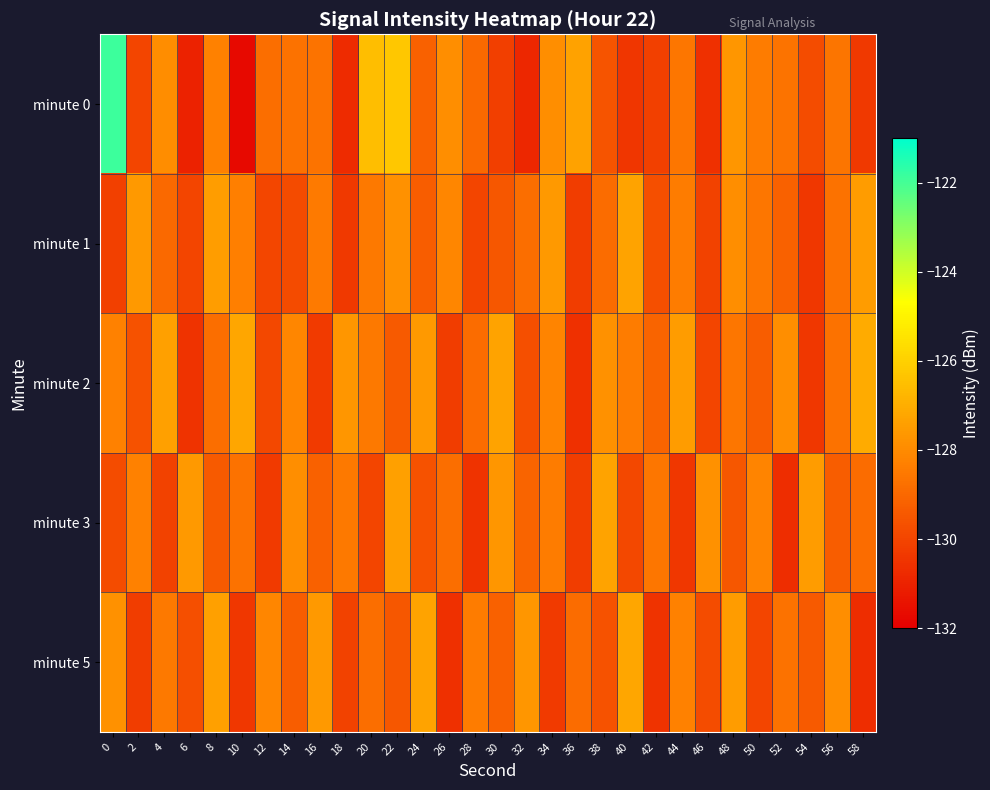

Which category has the lowest value across all series?

10